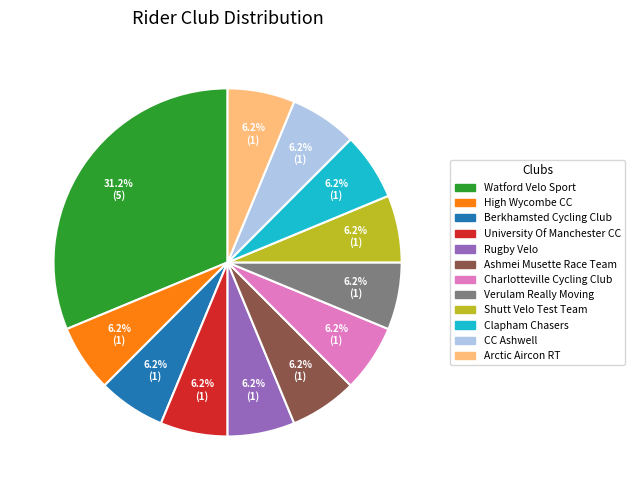

Does CC Ashwell represent more than half of the total?

No